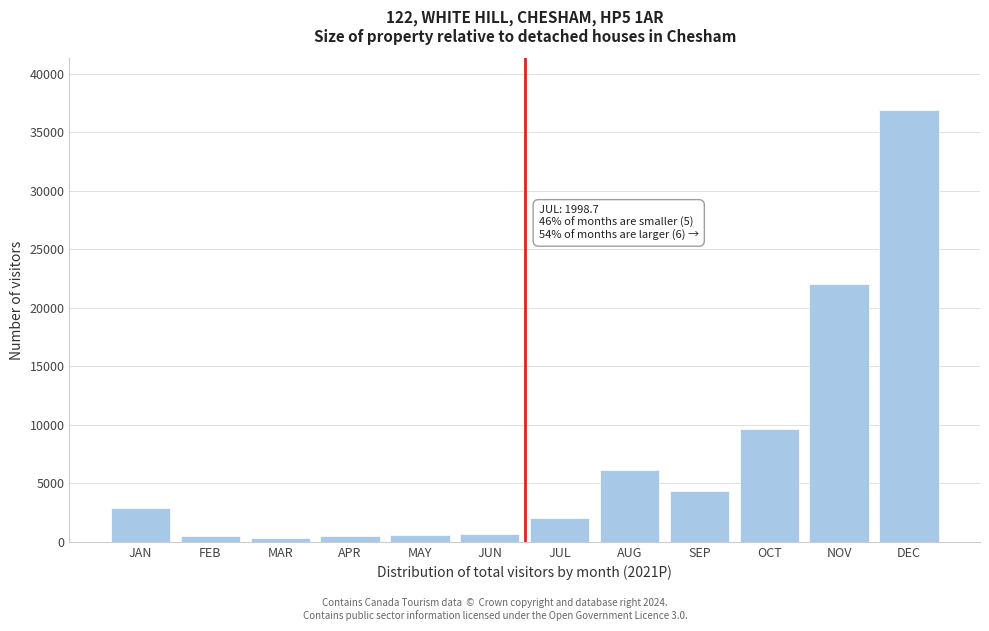

Where is the data nearest to the value 18600?

NOV